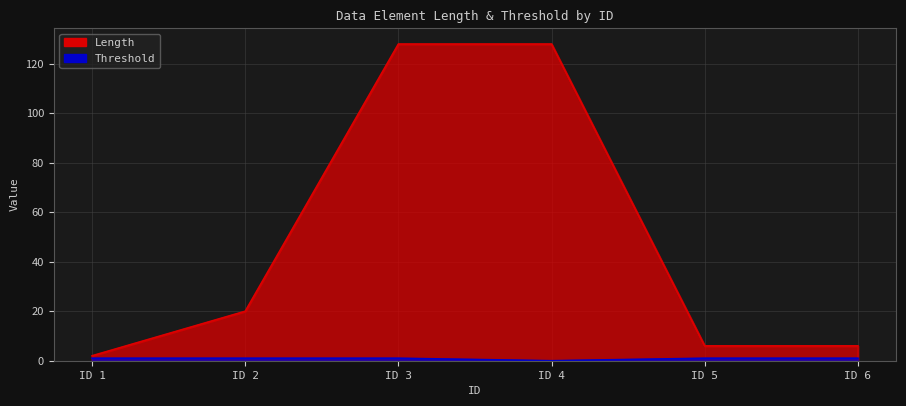

True or false: Threshold and Length intersect in this chart.

False